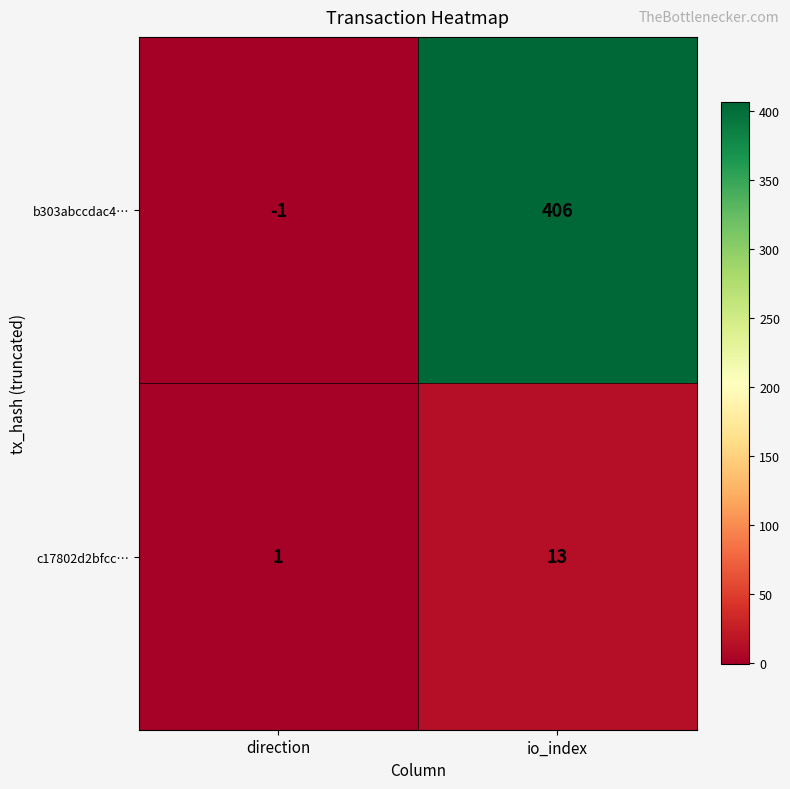

True or false: c17802d2bfcc… has a value of 1 at direction.

True